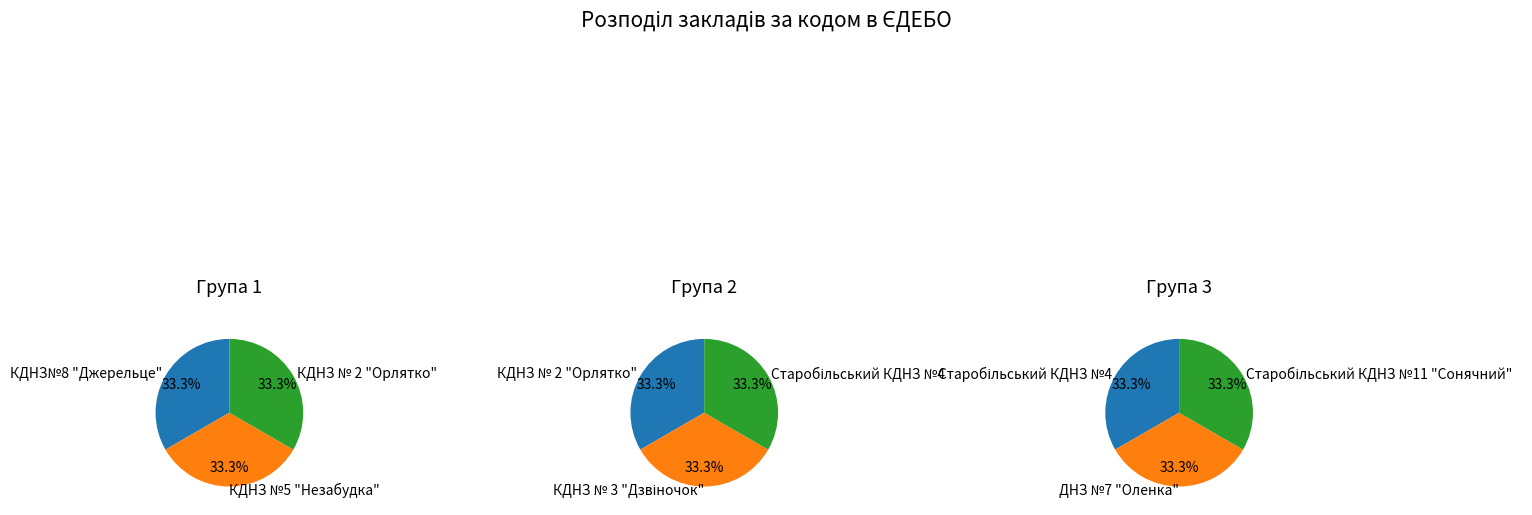

Is КДНЗ №5 "Незабудка" the majority of the pie?

No